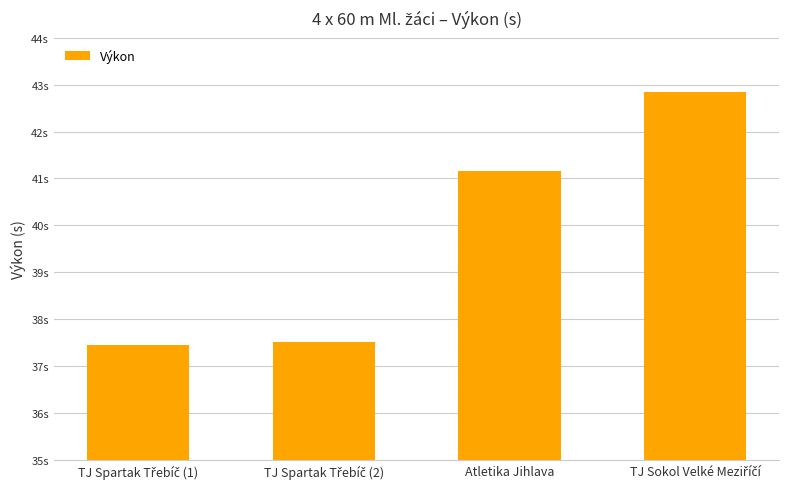

The chart shows a value of 64.7 at TJ Spartak Třebíč (2). True or false?

False